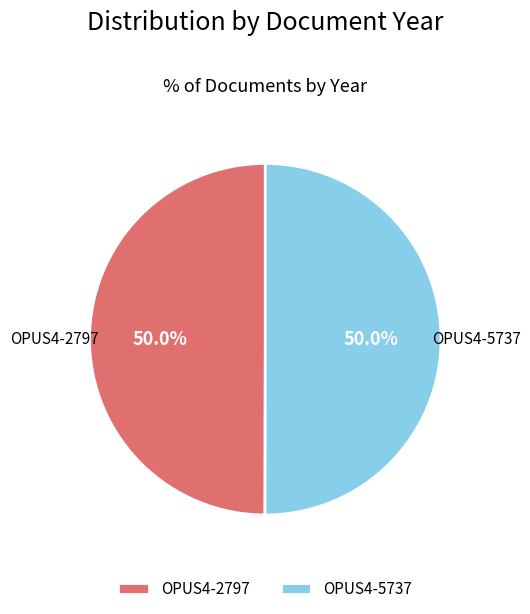

What portion of the pie excludes OPUS4-2797?

50.0%